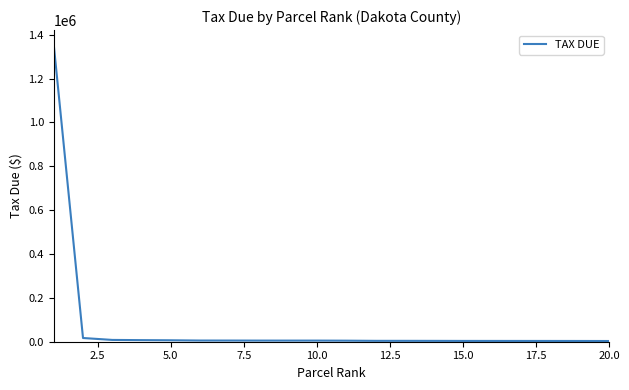

What is the maximum value shown in the chart?

1353121.9